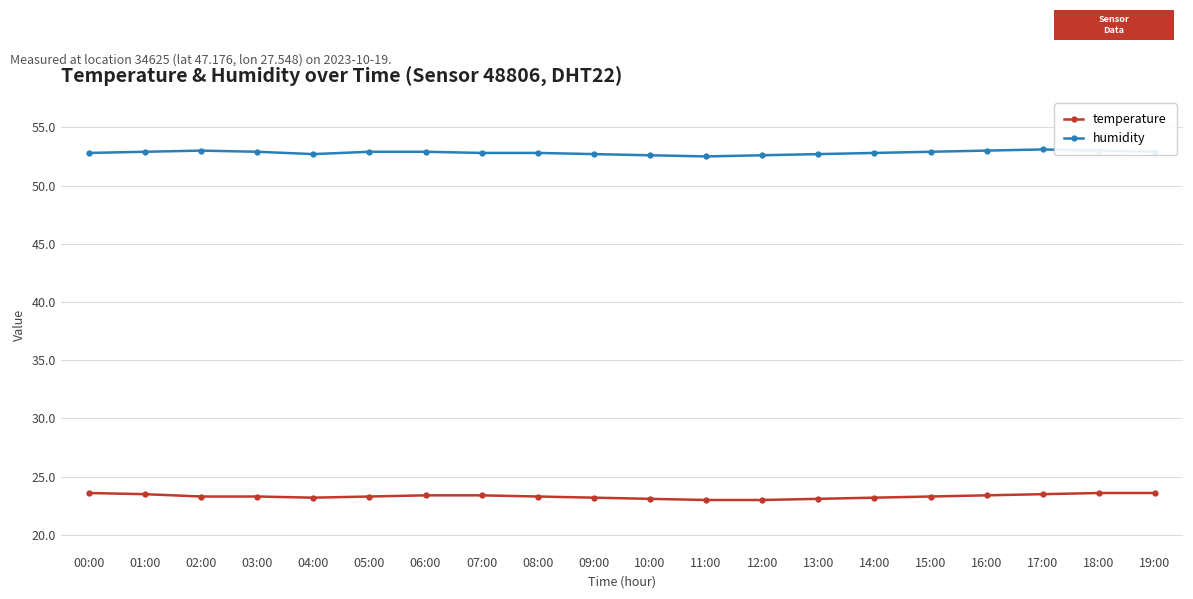

What position from the right is 10:00?

10